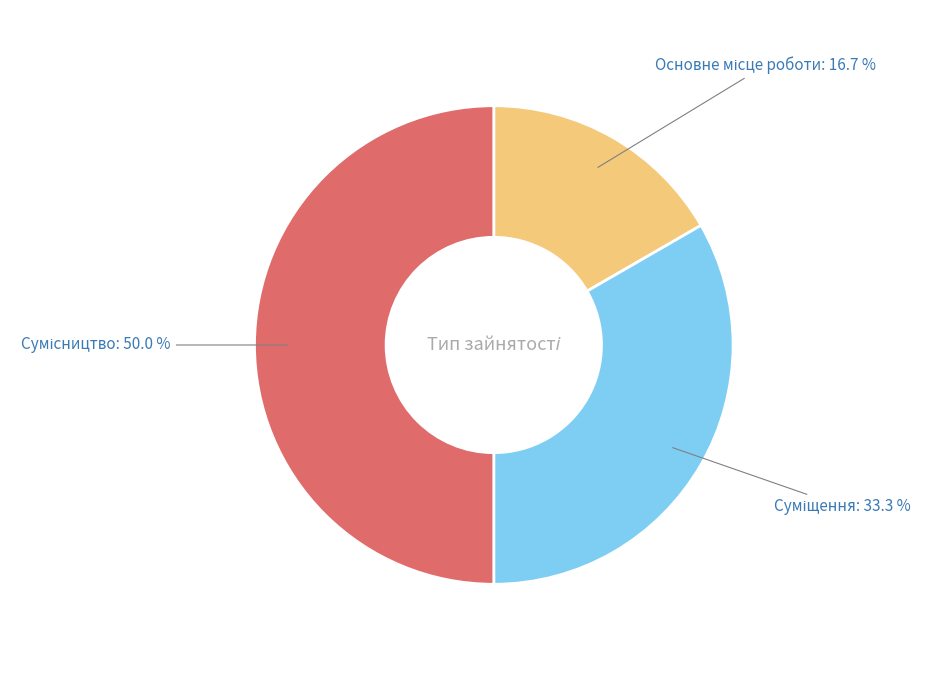

What is the ratio of the value at Основне місце роботи to the value at Суміщення?

0.5